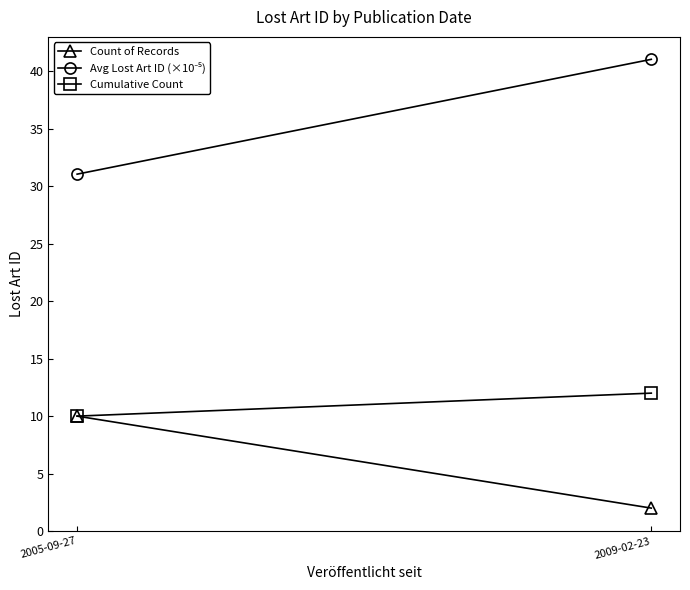

Does the chart have visible grid lines?

No